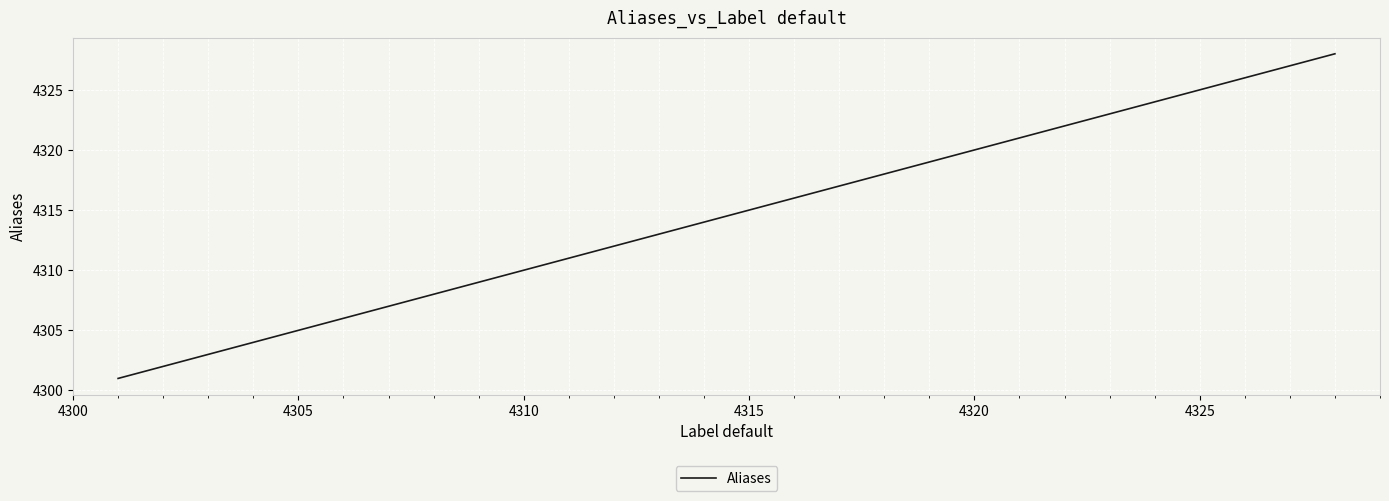

Count the number of data series in this chart.

1